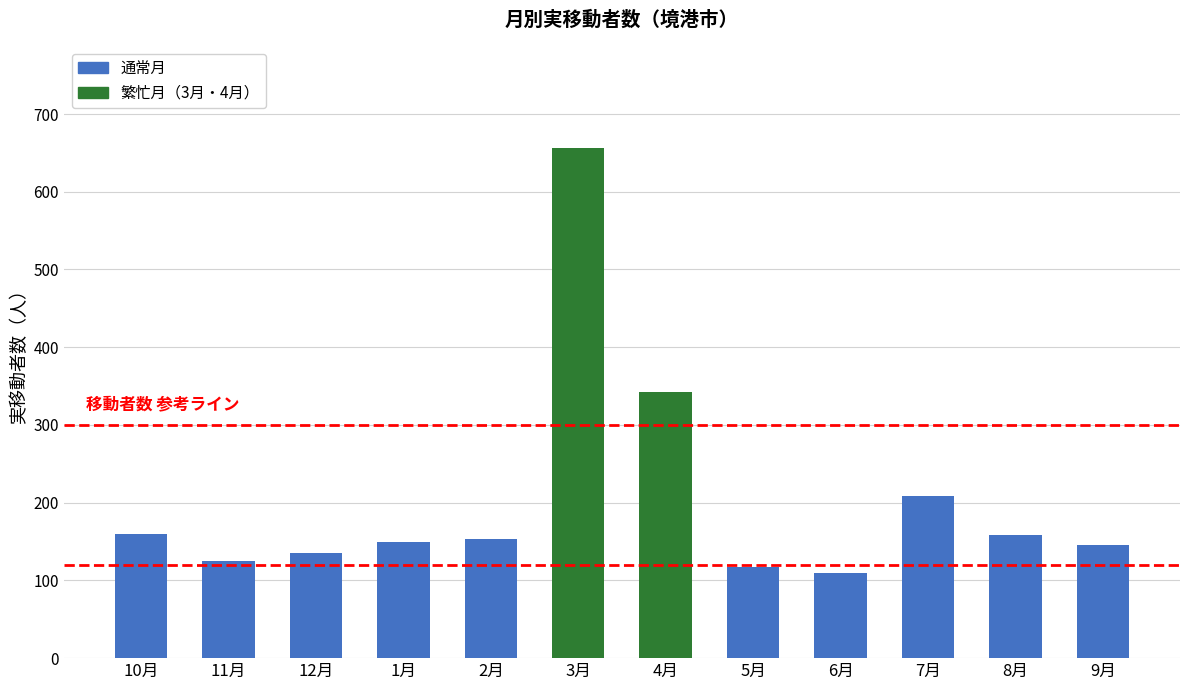

At which label does the data first exceed 153?

10月